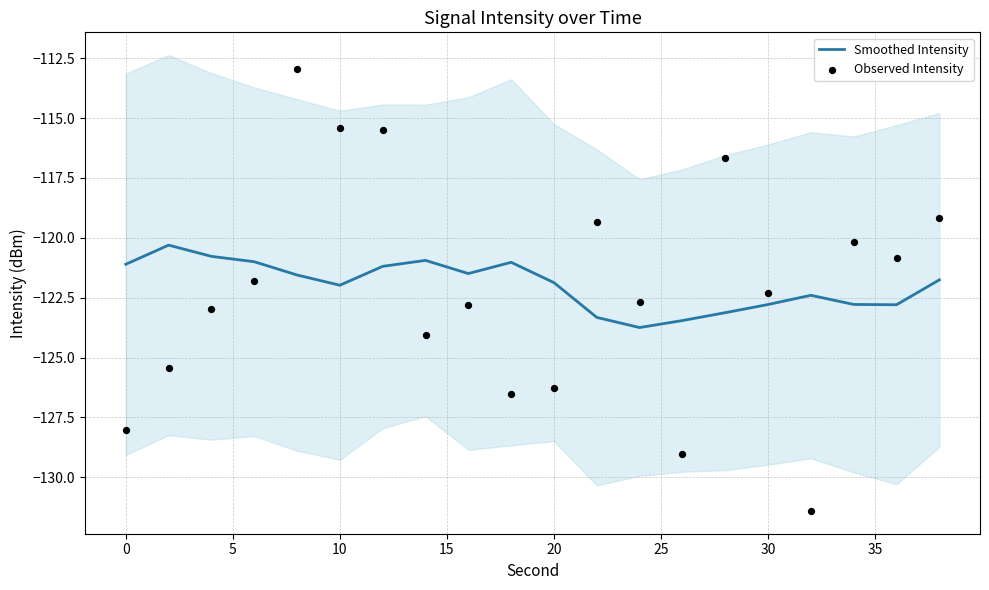

Which series reaches the maximum Y coordinate?

Observed Intensity